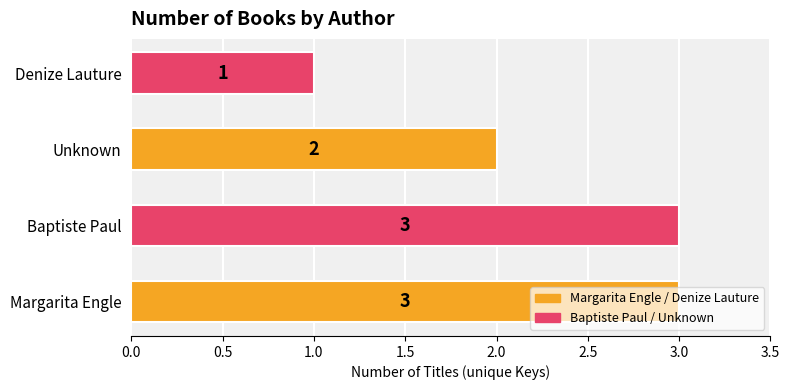

What is the difference between the second highest and minimum values?

2